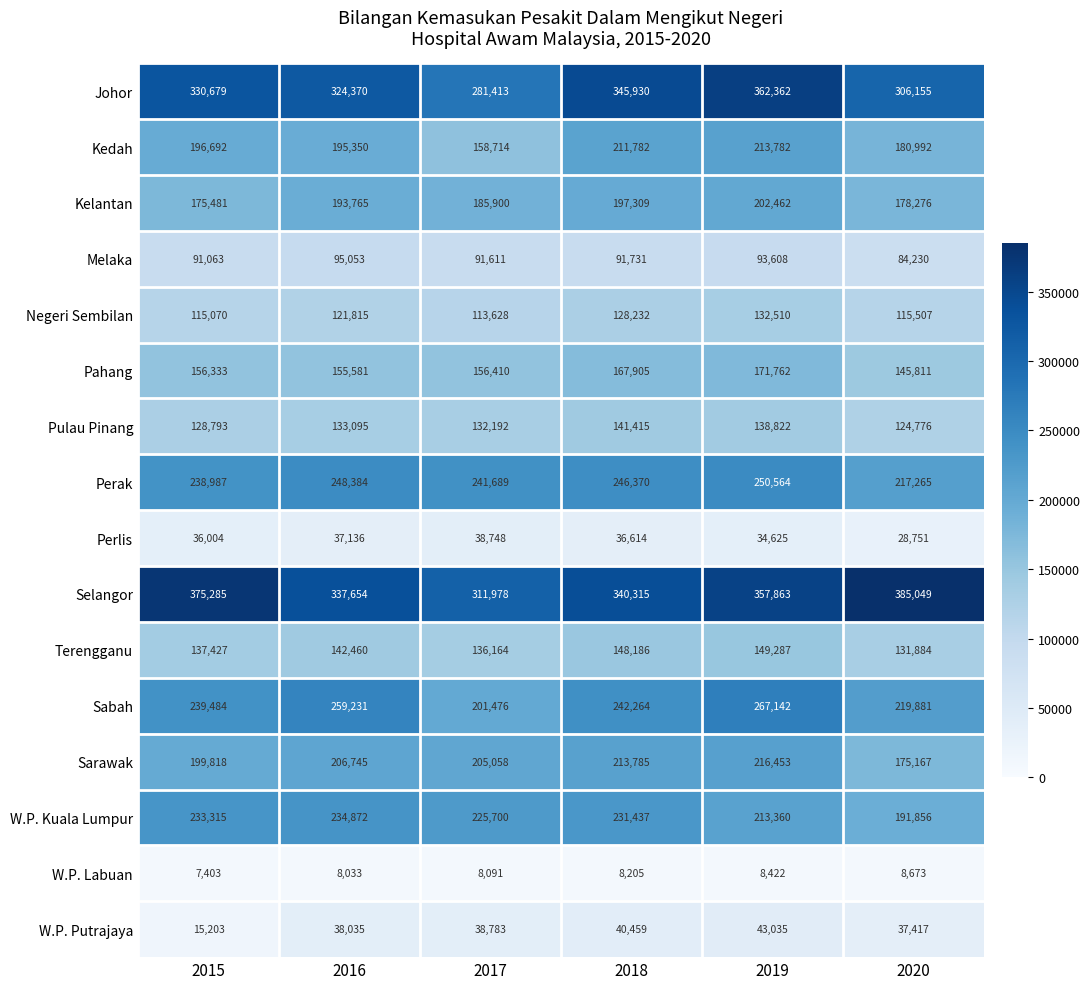

Between 2016 and 2017, which series saw the biggest shift?

Sabah